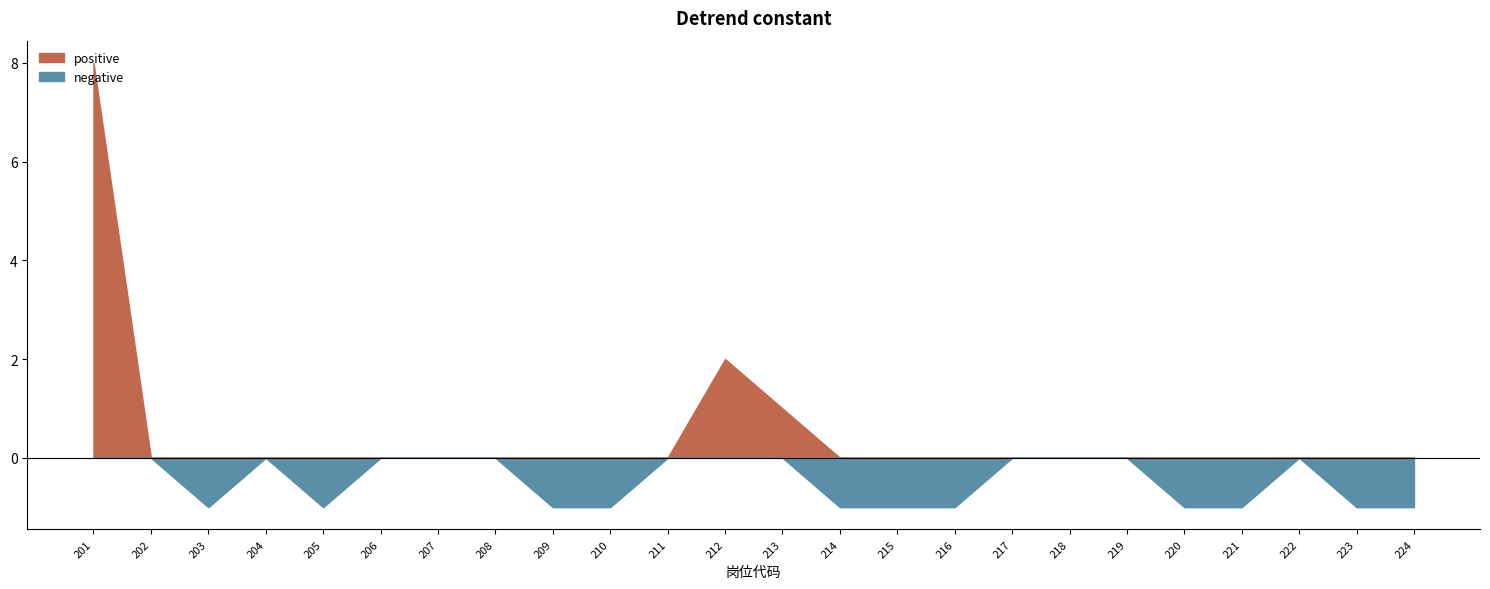

Where does the data first go above 2?

201